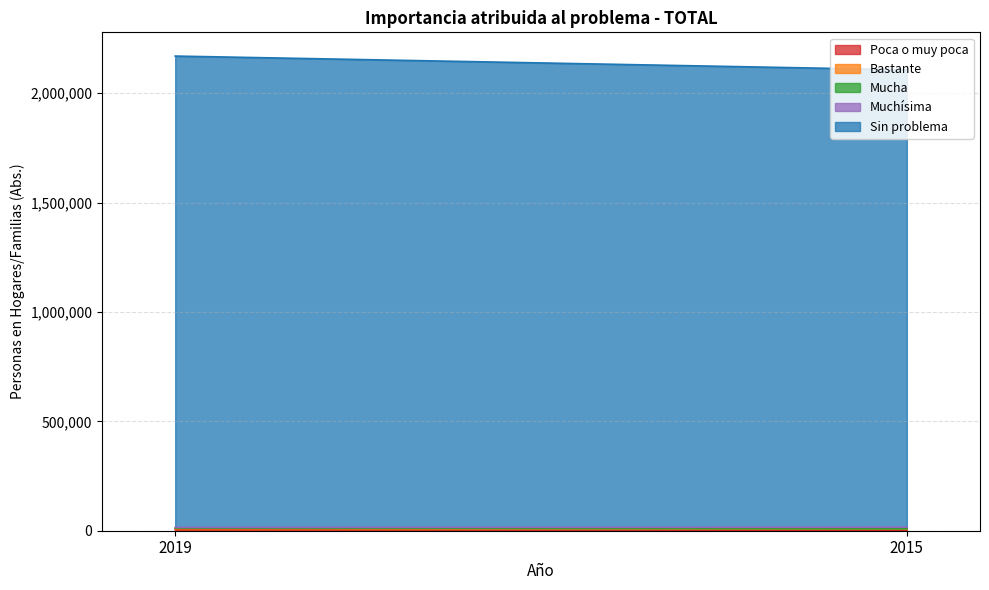

The value of Mucha at 2019 is 2660.1. True or false?

True